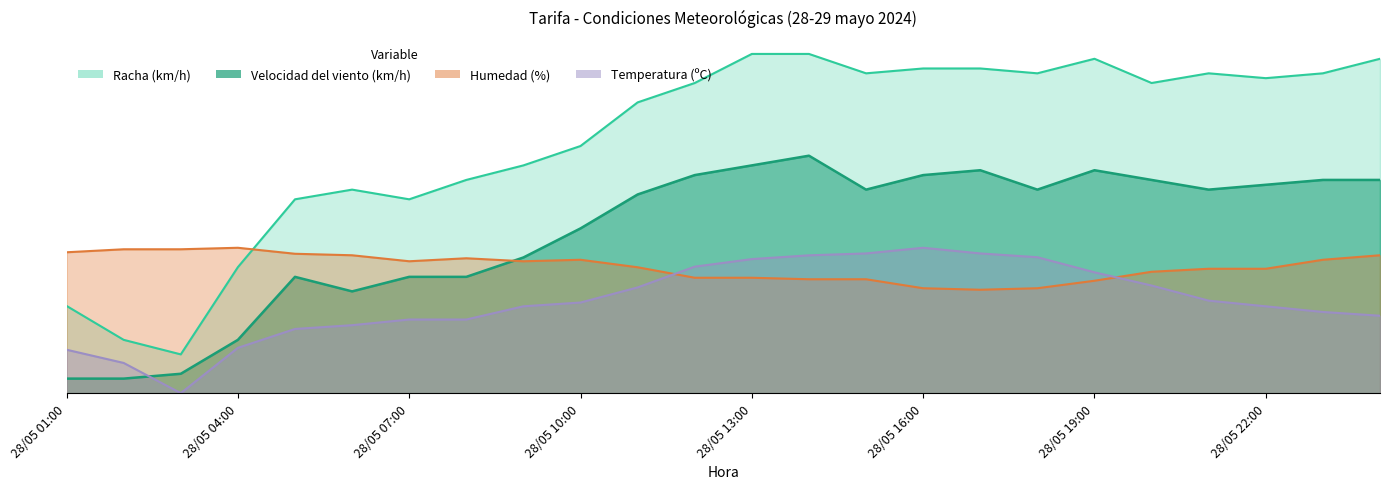

What position from the left is 28/05 19:00?

19